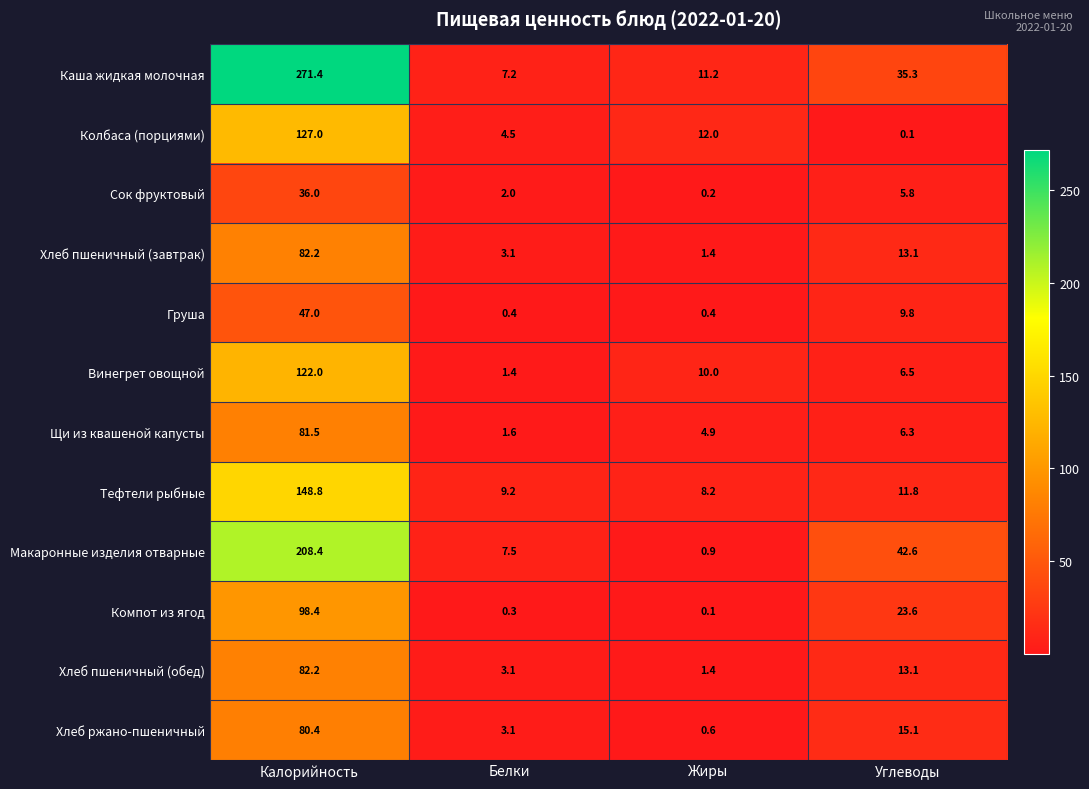

What is the difference between the Хлеб ржано-пшеничный values at Калорийность and Углеводы?

65.3